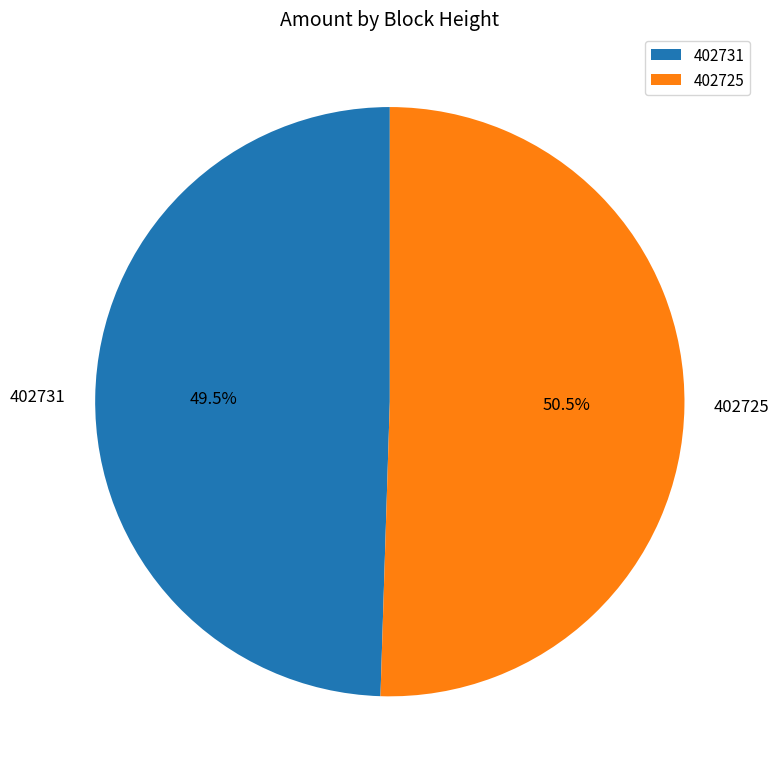

How many slices are in this pie chart?

2